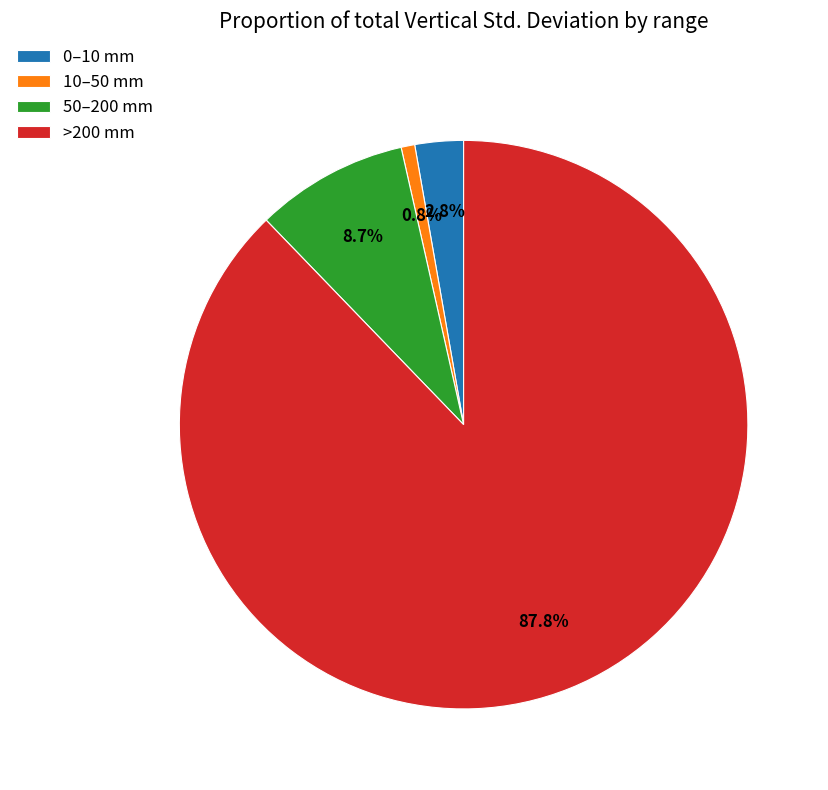

How many slices are in this pie chart?

4